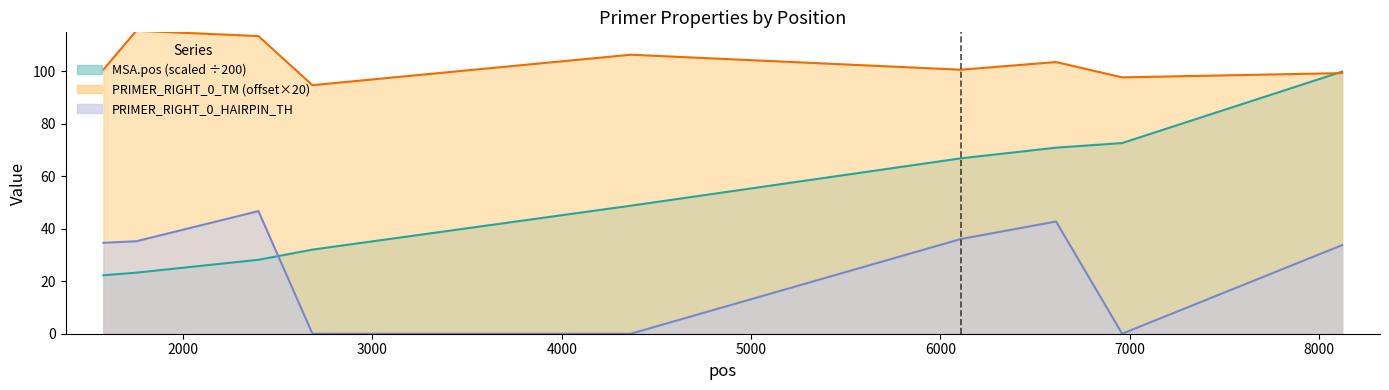

Which series has the widest spread of values?

MSA.pos